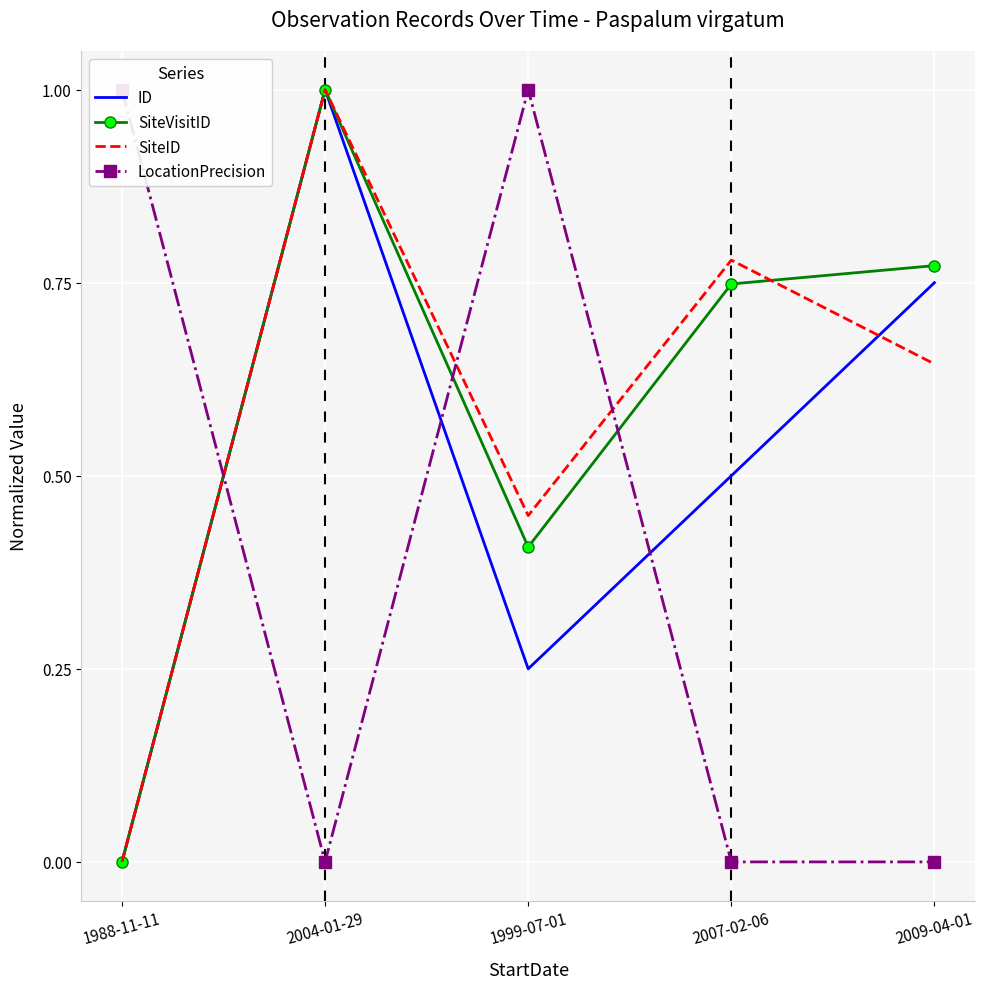

What is the sum of all SiteVisitID values?

2.9